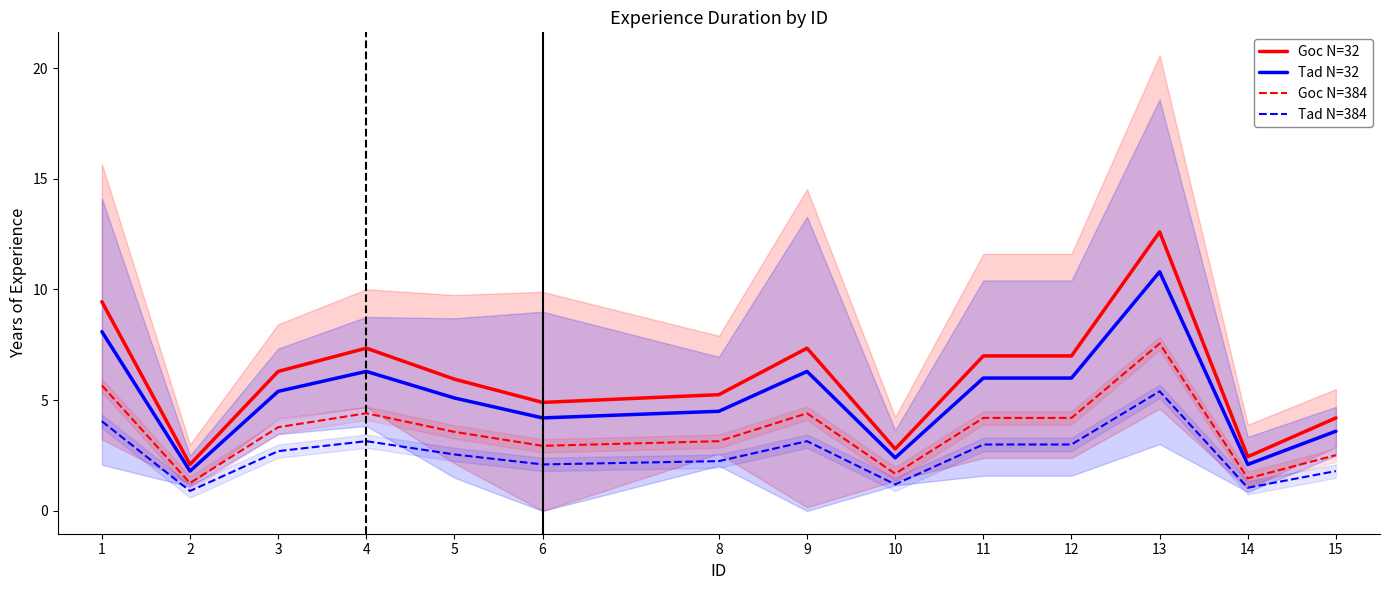

True or false: Goc N=384 and Tad N=384 cross at least once.

False